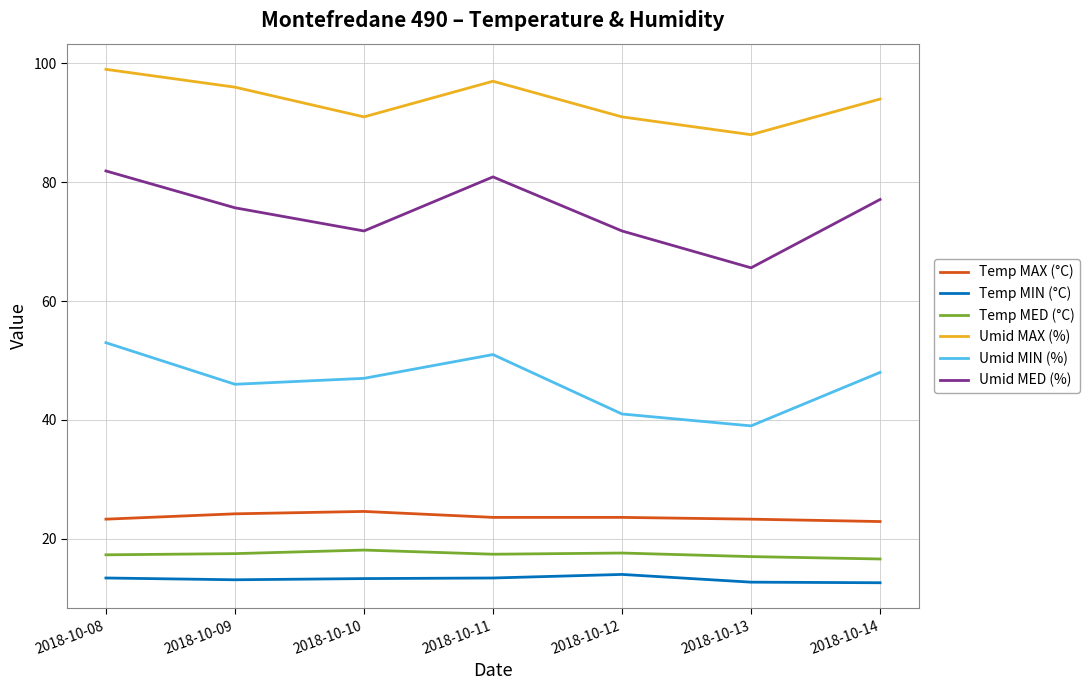

What is the total value across all series at 2018-10-14?

271.2